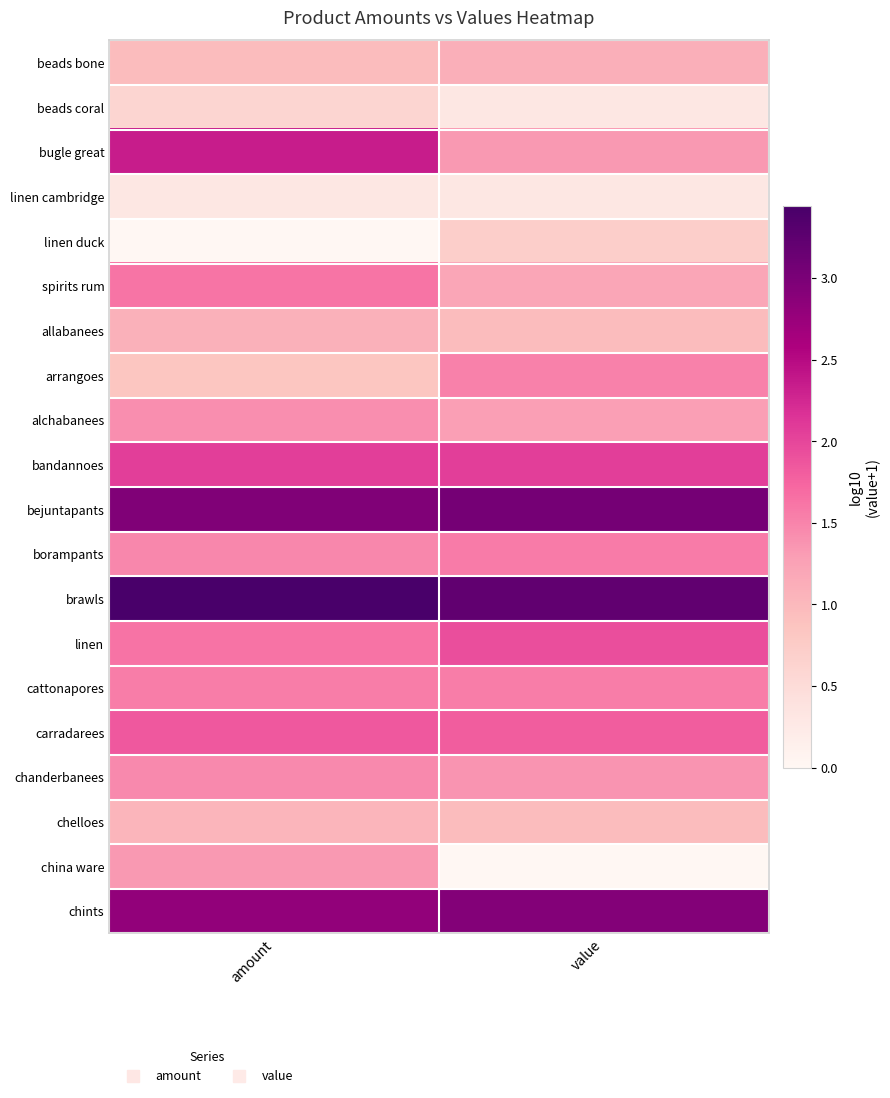

What is the greatest value displayed?

3.4